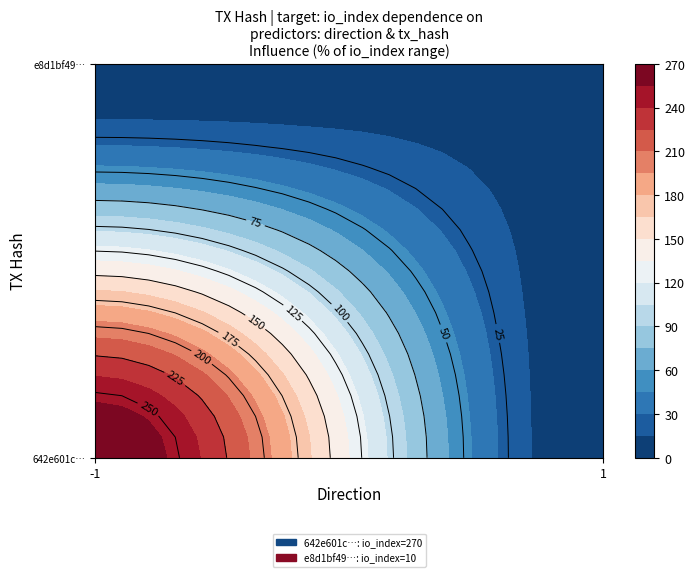

What is the highest value of the 642e601c0c38b8564351bef1a596ca633716f1f series?

270